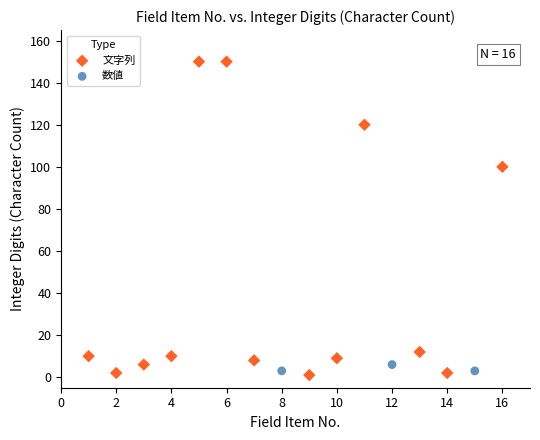

Which series has the widest spread of Y values?

文字列